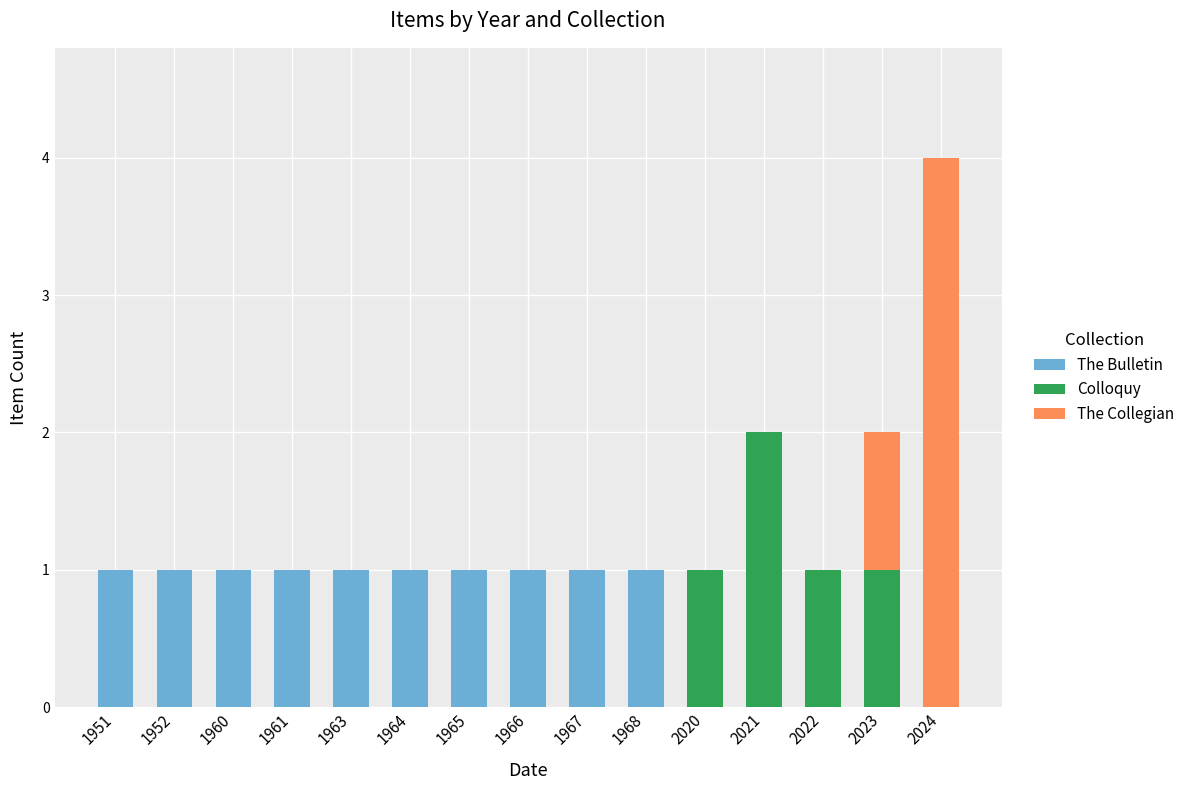

At which category is the sum across all series the highest?

2024